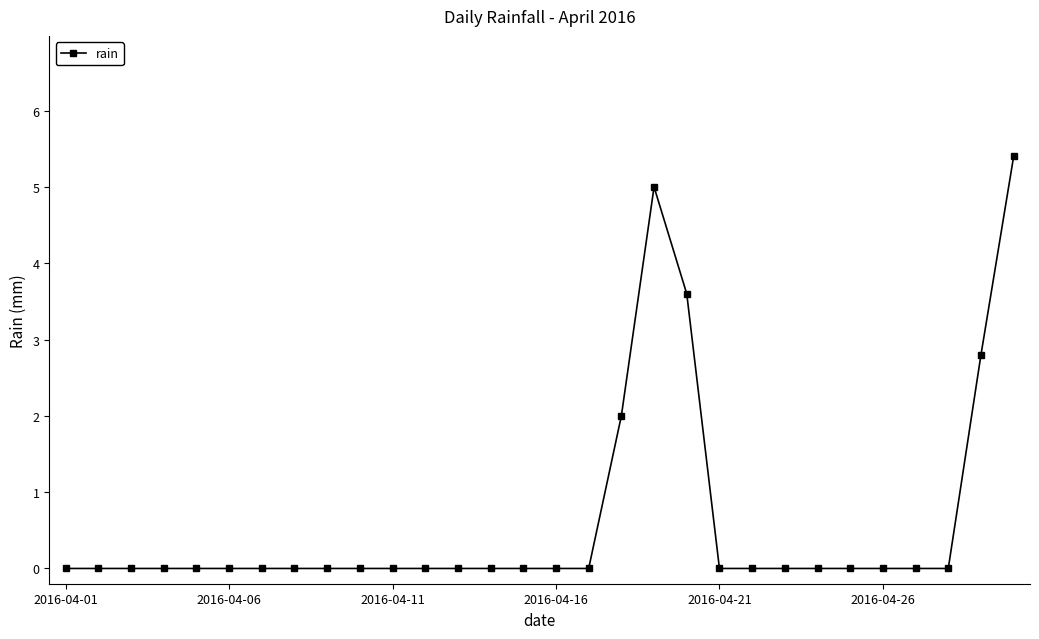

What is the maximum value shown in the chart?

5.4